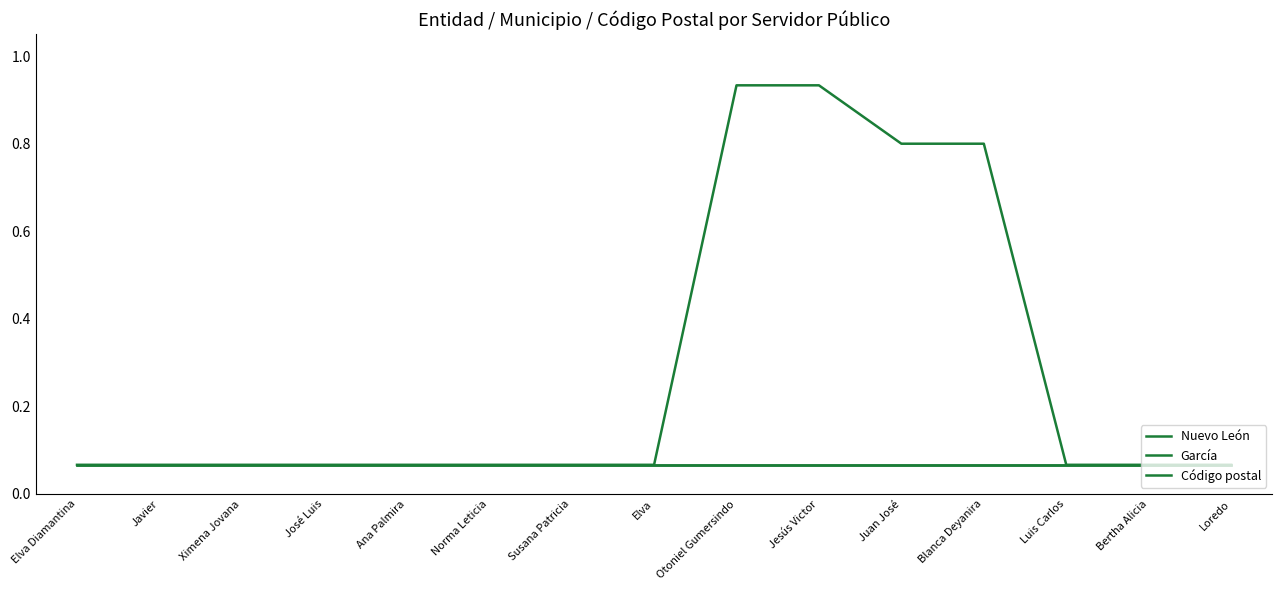

True or false: García and Nuevo León intersect in this chart.

False